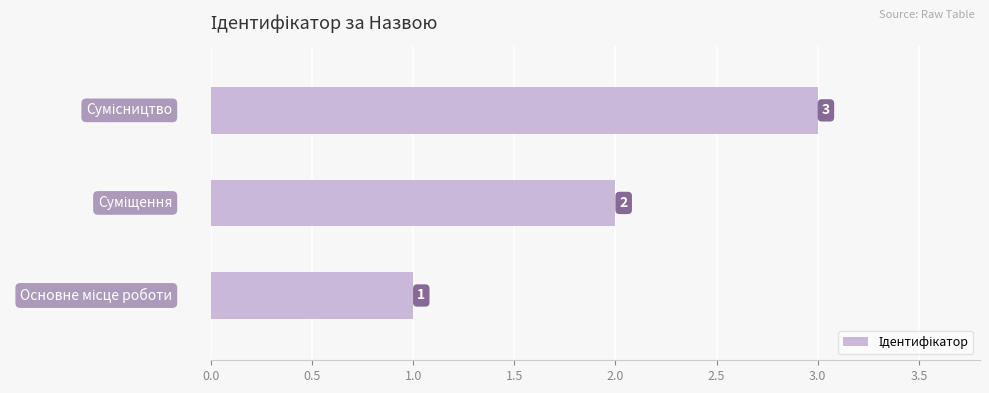

How many values are between 1 and 3?

3